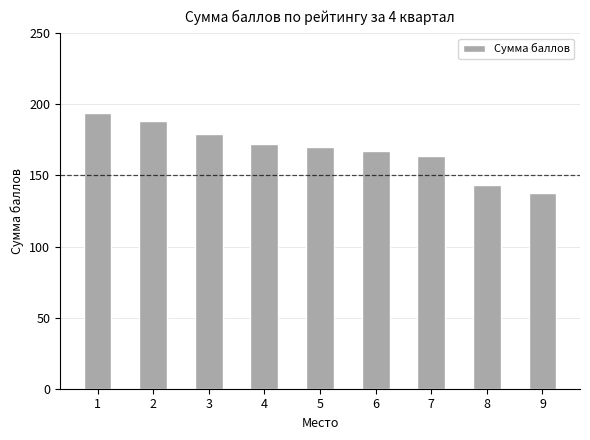

True or false: the data shows 100 at 7.

False